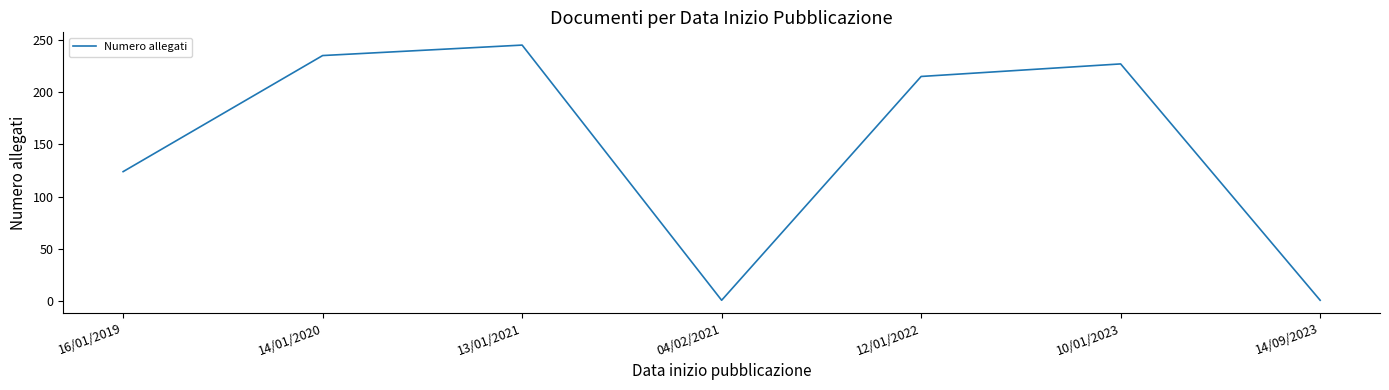

Where does the data first go above 215?

14/01/2020